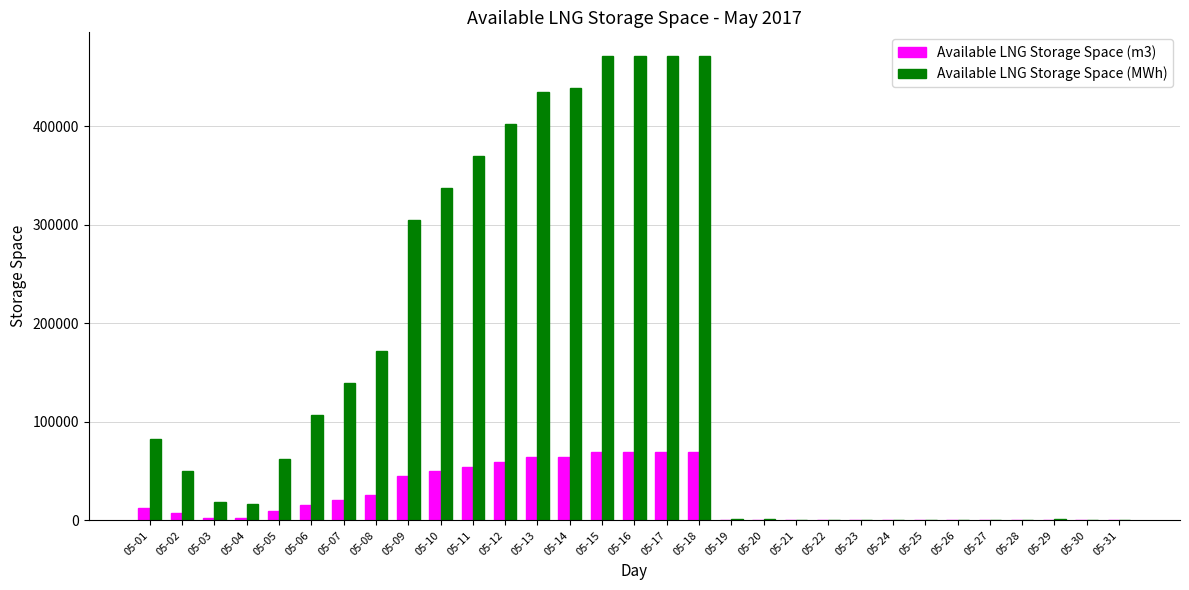

Which series changed the most between 05-14 and 05-26?

Available LNG Storage Space (MWh)